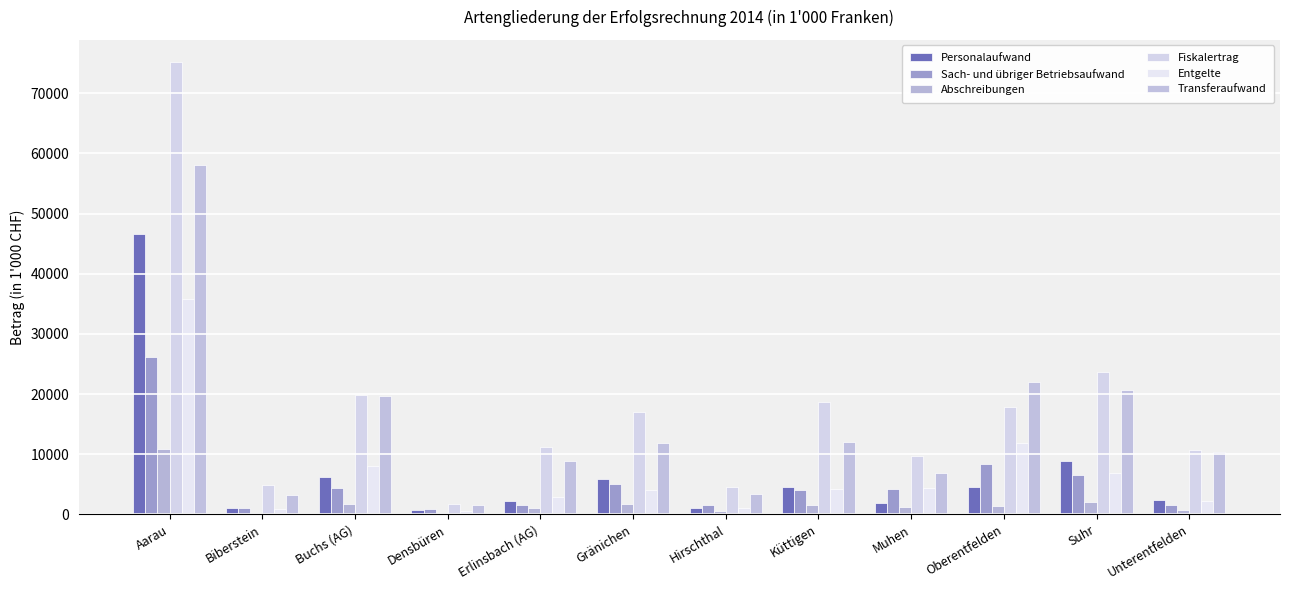

The Transferaufwand series shows 31669.2 at Oberentfelden. True or false?

False